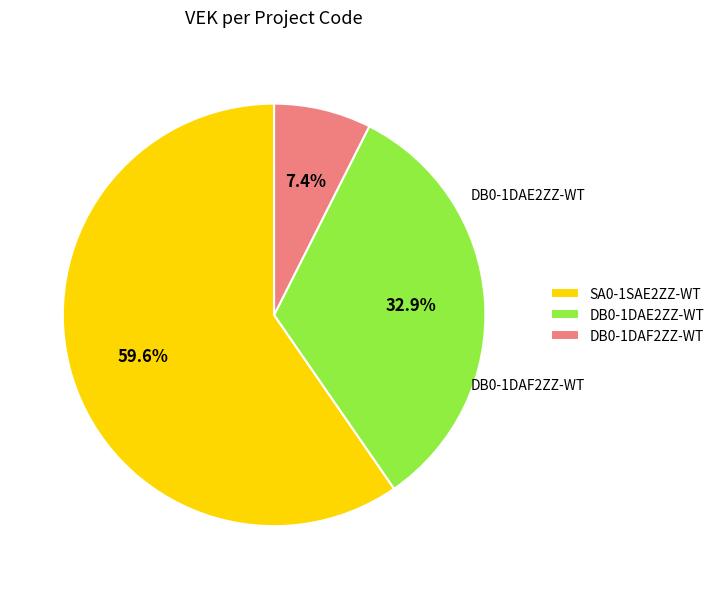

Is the sum of DB0-1DAE2ZZ-WT and DB0-1DAF2ZZ-WT greater than half?

No